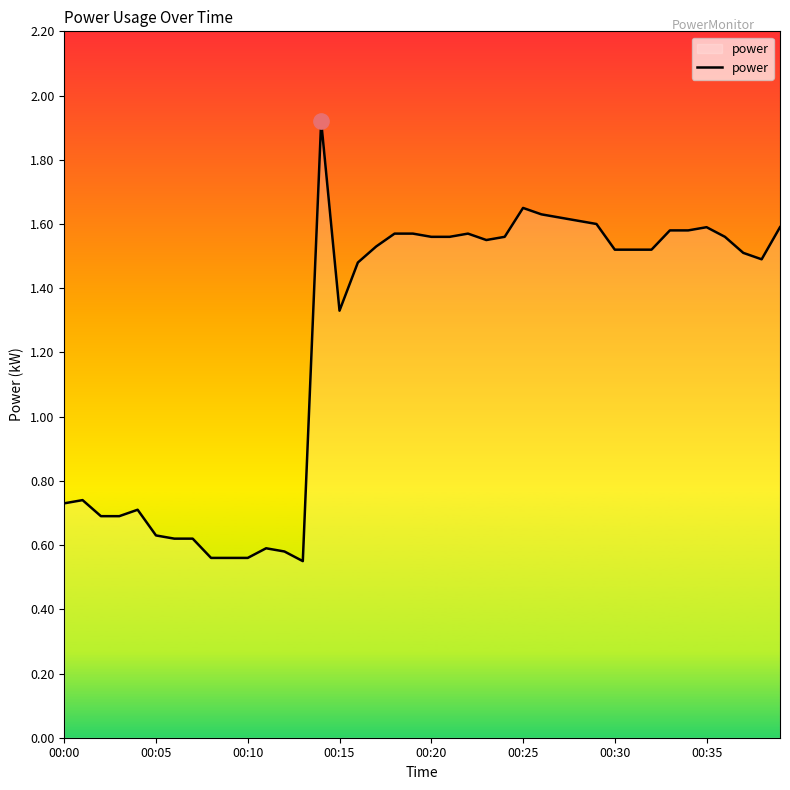

How many values are between 0 and 1?

14